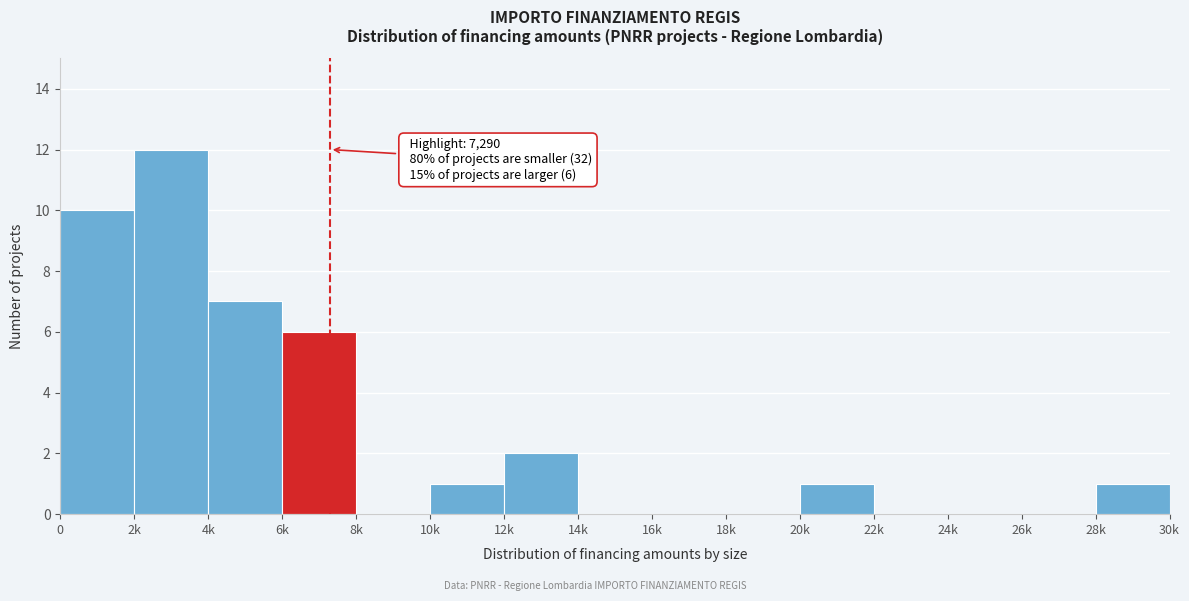

Reading left to right, extract all data points from this chart.

0=10	2k=12	4k=7	6k=6	8k=0	10k=1	12k=2	14k=0	16k=0	18k=0	20k=1	22k=0	24k=0	26k=0	28k=1